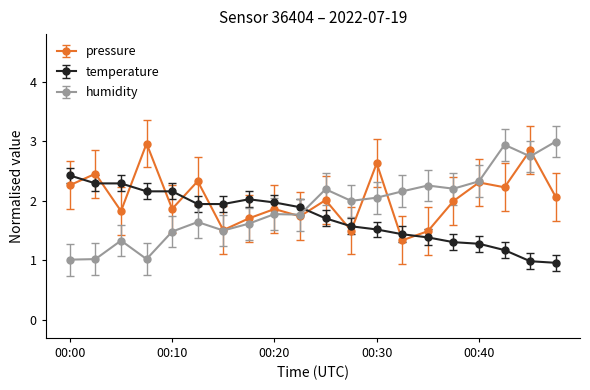

Which series has the widest spread of values?

humidity